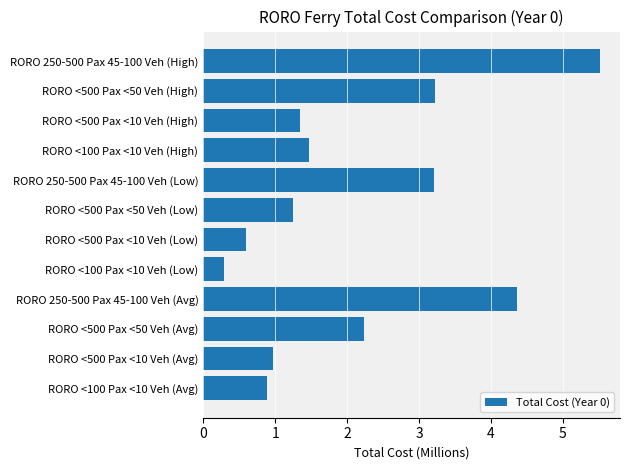

What is the difference between the second highest and minimum values?

4.1